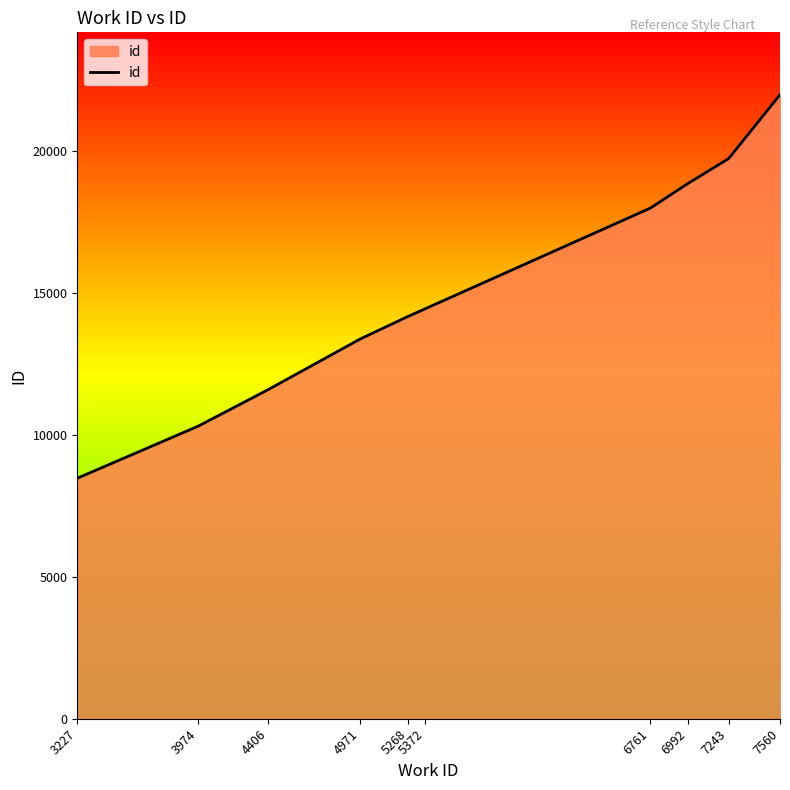

How many categories are shown in the chart?

10